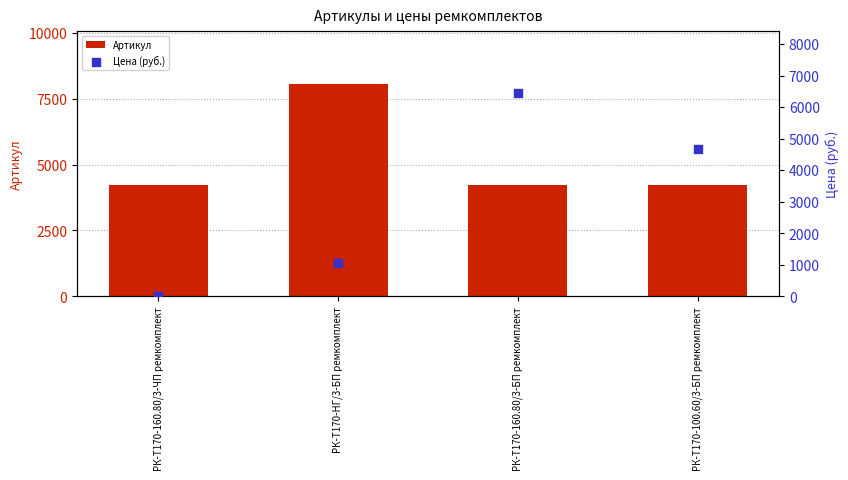

Which series has the largest total across all categories?

Артикул